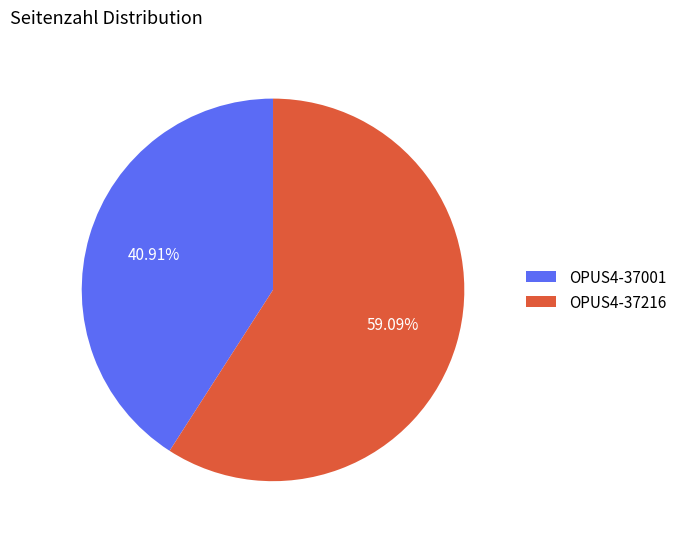

What percentage is the OPUS4-37001 slice, to the nearest percent?

41%